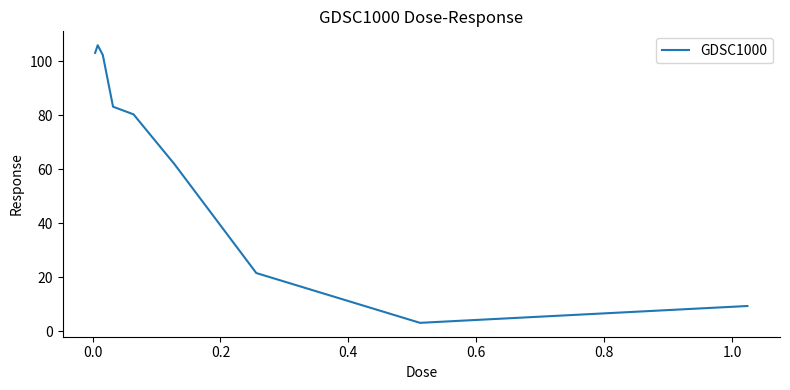

What is the maximum value shown in the chart?

106.0